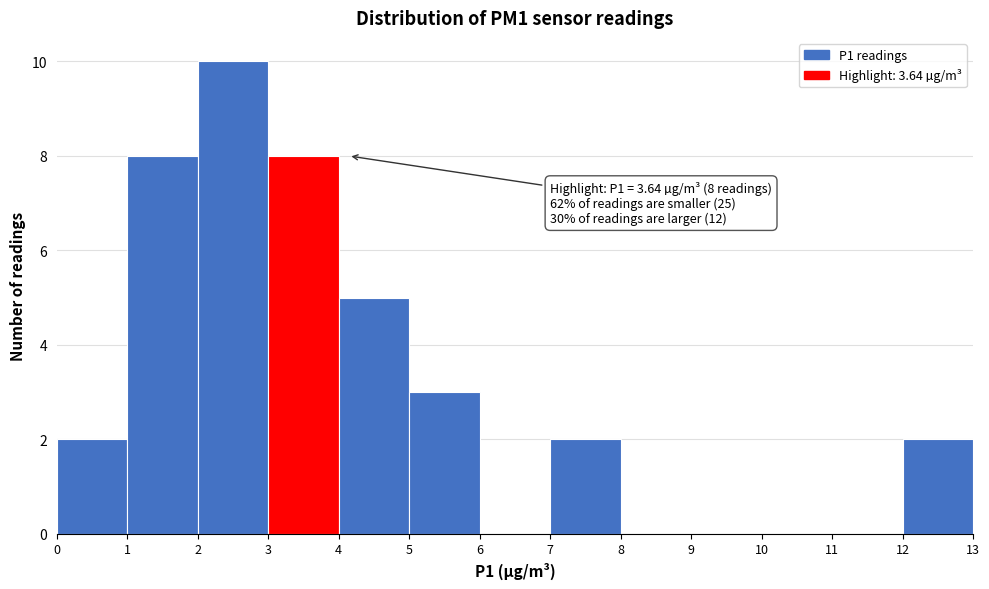

Which range on the x-axis has the tallest bar?

2 to 3